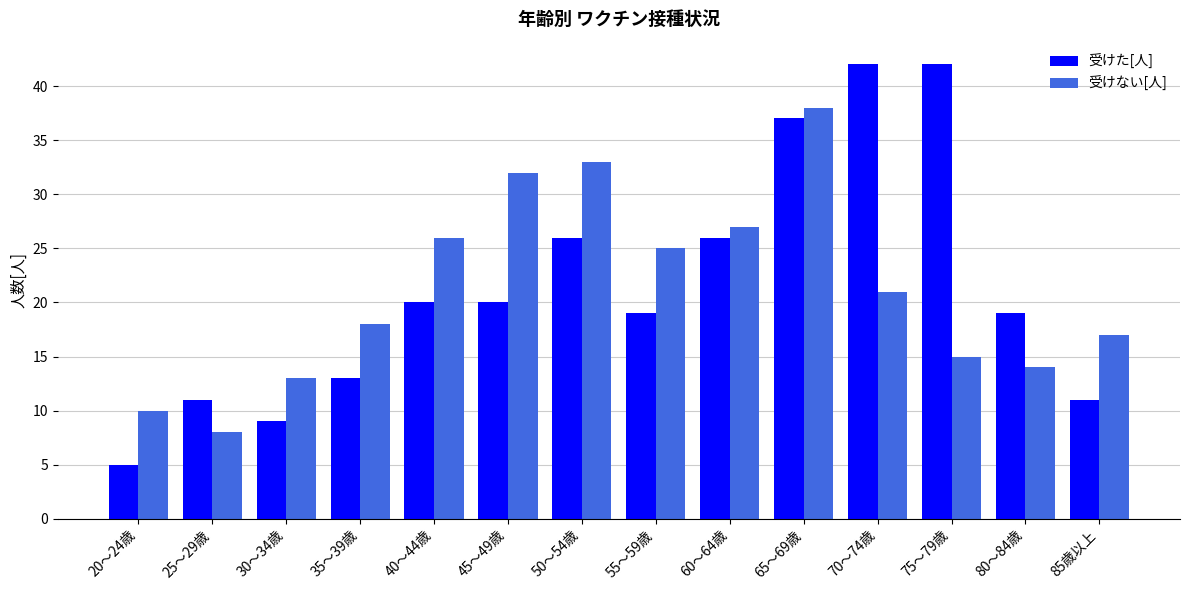

The 受けない[人] series shows 7 at 85歳以上. True or false?

False